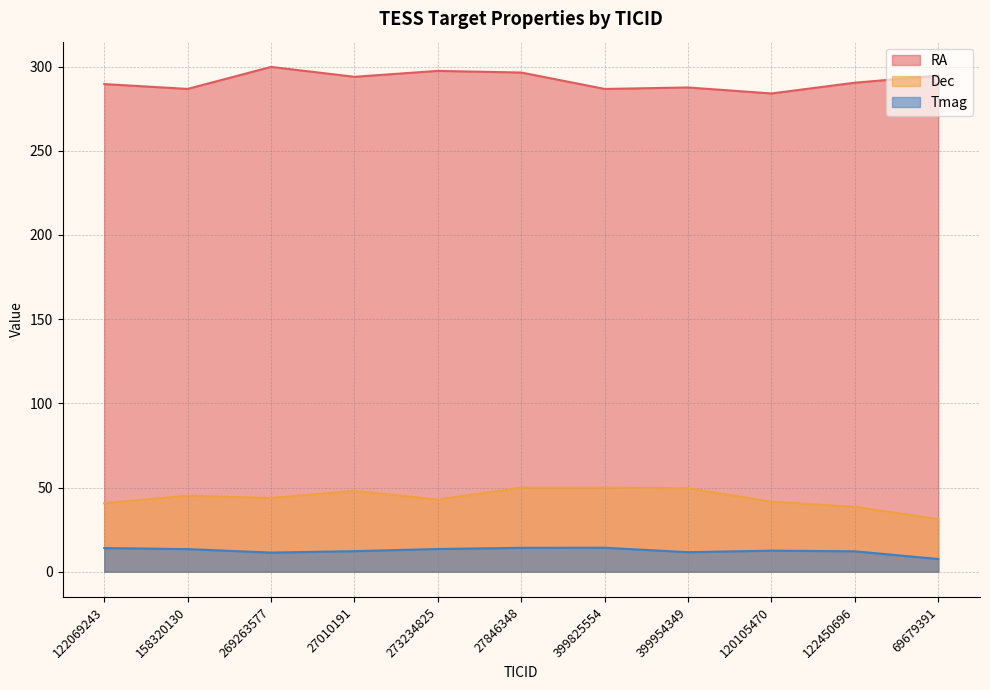

Which series has the largest range (max minus min)?

Dec